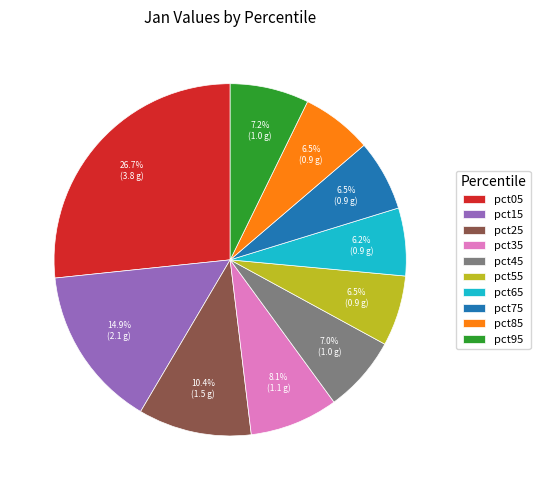

What portion of the pie excludes pct35?

91.9%